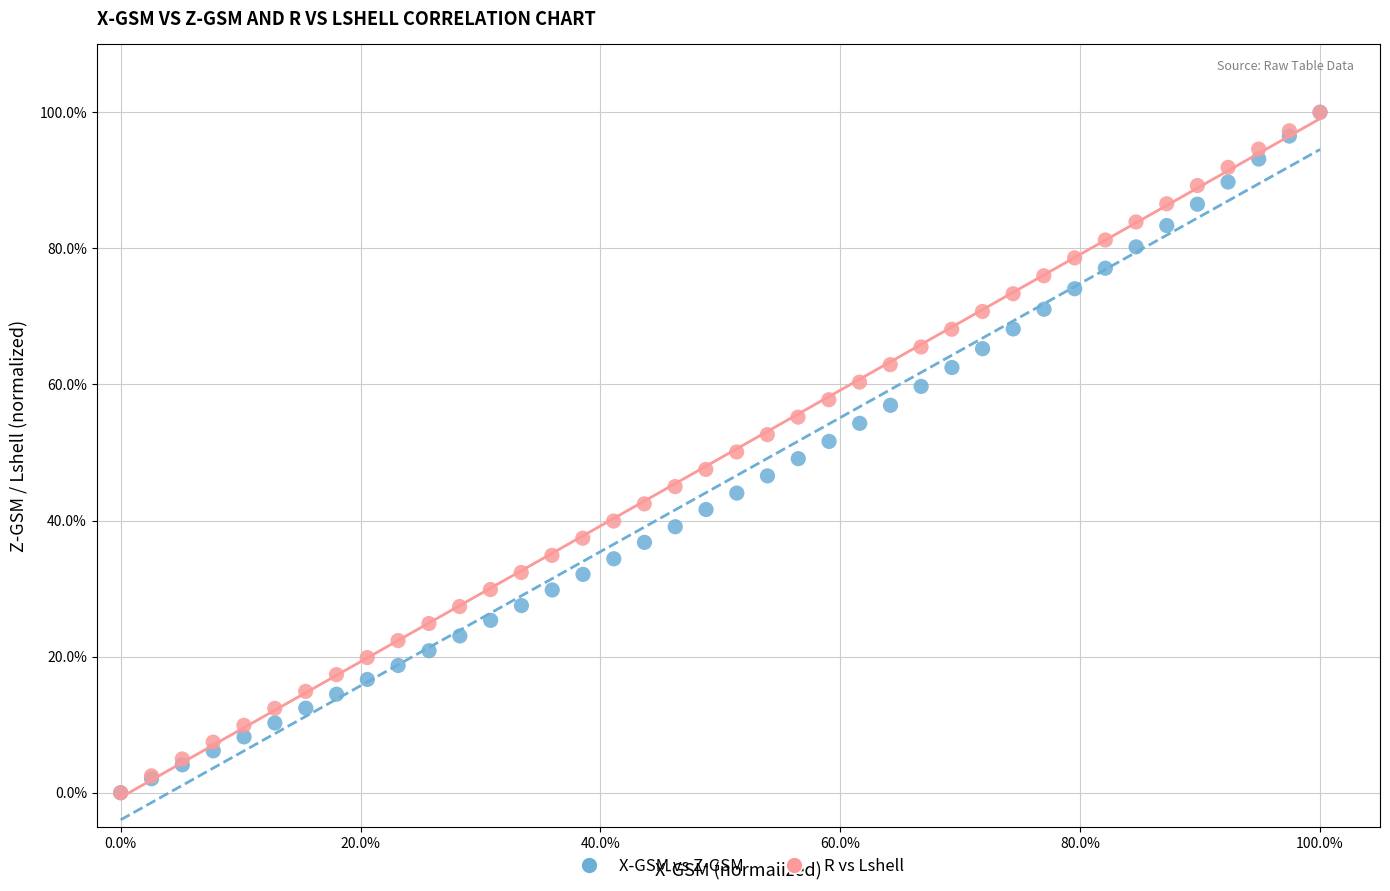

What are all the series names shown in the legend?

X-GSM vs Z-GSM, R vs Lshell